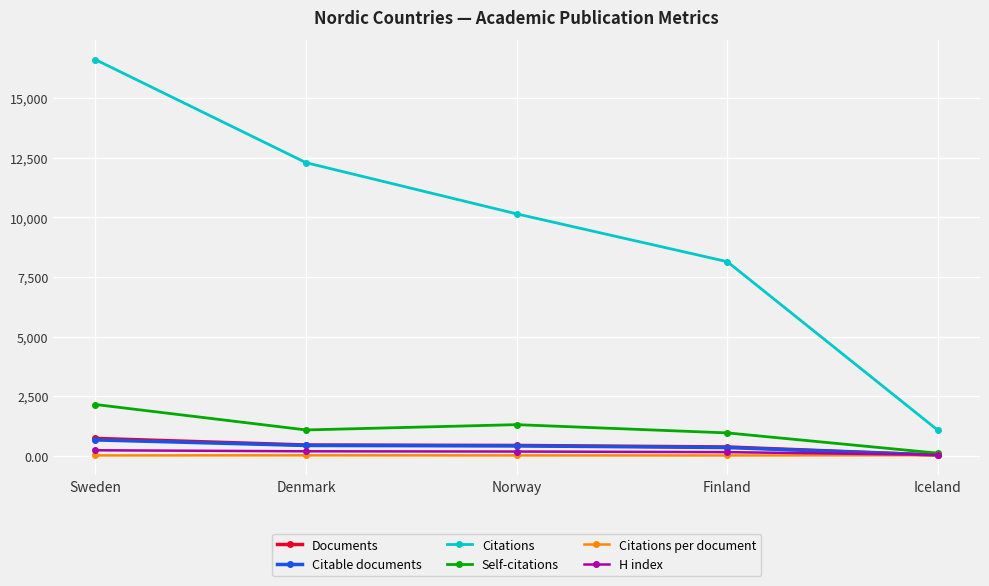

Where is H index nearest to the value 142?

Finland